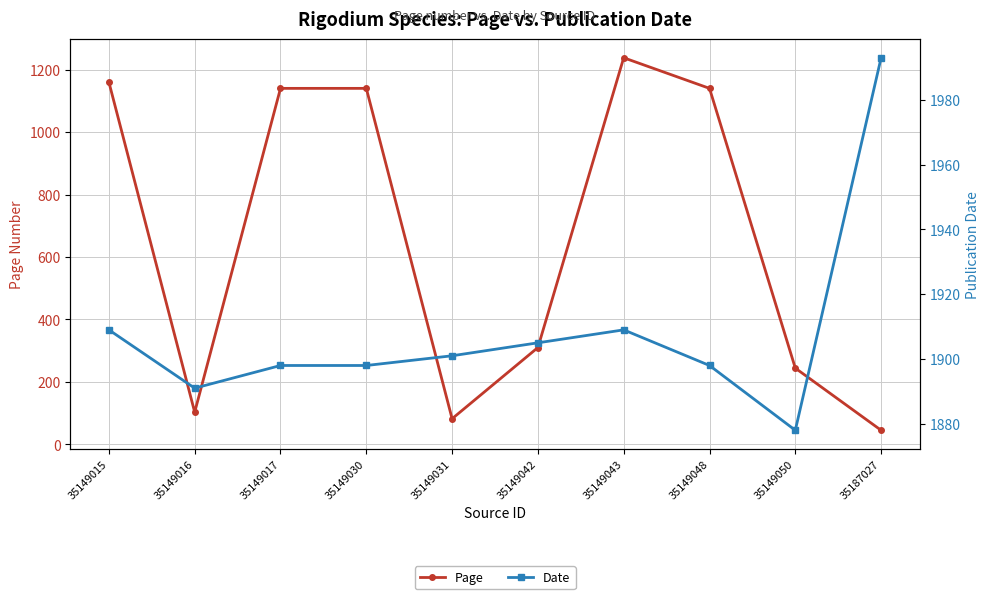

Reading right to left, what are all the values shown in this chart?

Page: 45	244	1140	1238	310	82	1140	1140	103	1160
Date: 1993	1878	1898	1909	1905	1901	1898	1898	1891	1909